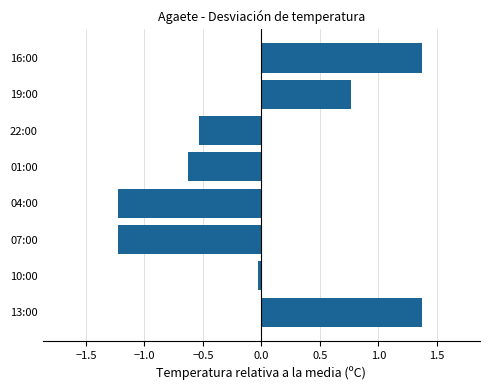

How many data points are above 0?

3